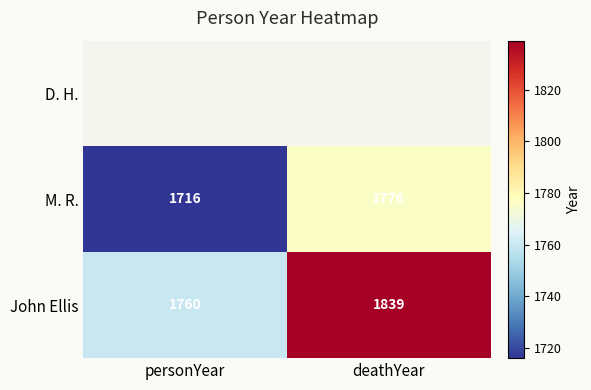

List the labels in order of M. R. value, largest first.

deathYear, personYear